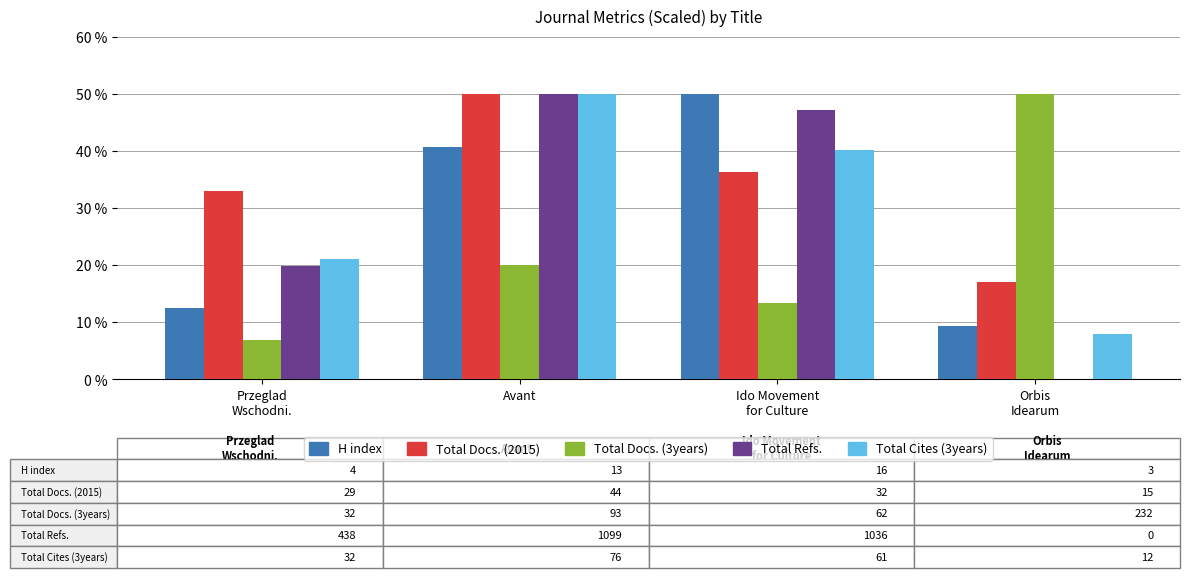

Reading left to right, what are all the values shown in this chart?

H index: Przeglad
Wschodni.=12.5	Avant=40.6	Ido Movement
for Culture=50.0	Orbis
Idearum=9.4
Total Docs. (2015): Przeglad
Wschodni.=33.0	Avant=50.0	Ido Movement
for Culture=36.4	Orbis
Idearum=17.0
Total Docs. (3years): Przeglad
Wschodni.=6.9	Avant=20.0	Ido Movement
for Culture=13.4	Orbis
Idearum=50.0
Total Refs.: Przeglad
Wschodni.=19.9	Avant=50.0	Ido Movement
for Culture=47.1	Orbis
Idearum=0.0
Total Cites (3years): Przeglad
Wschodni.=21.1	Avant=50.0	Ido Movement
for Culture=40.1	Orbis
Idearum=7.9